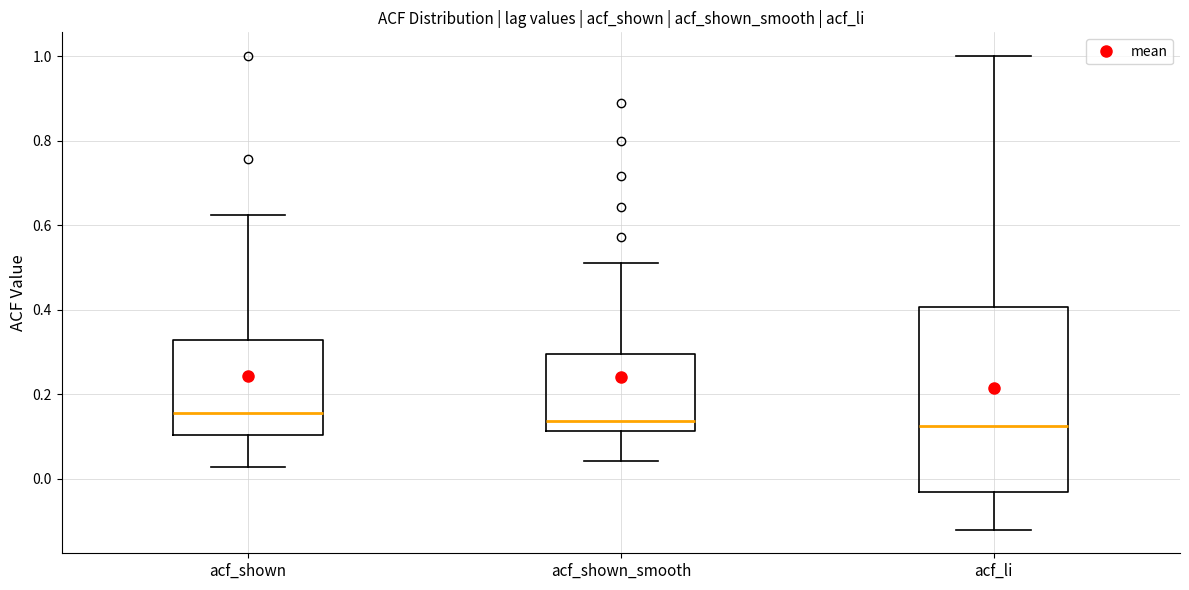

Which box is the tallest, from its lower edge to its upper edge?

acf_li